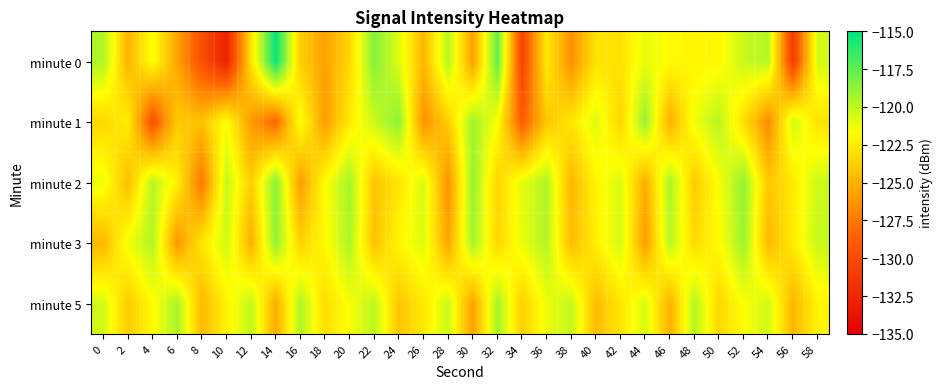

Reading left to right, list all the values displayed in this chart.

minute 0: 0=-119.5	2=-124.9	4=-121.5	6=-125.6	8=-129.8	10=-132.8	12=-122.9	14=-115.2	16=-123.8	18=-125.8	20=-123.4	22=-118.5	24=-120.8	26=-124.8	28=-119.7	30=-125.8	32=-117.6	34=-130.5	36=-122.5	38=-126.5	40=-122.8	42=-122.9	44=-121.1	46=-121.8	48=-122.1	50=-122.0	52=-120.2	54=-119.8	56=-131.1	58=-120.6
minute 1: 0=-123.4	2=-122.3	4=-129.7	6=-123.9	8=-124.3	10=-121.6	12=-125.9	14=-128.3	16=-121.5	18=-125.9	20=-122.5	22=-120.3	24=-118.7	26=-126.4	28=-123.8	30=-119.2	32=-121.6	34=-128.9	36=-124.1	38=-122.7	40=-120.8	42=-123.5	44=-118.9	46=-125.2	48=-121.3	50=-119.8	52=-123.1	54=-126.7	56=-120.4	58=-122.9
minute 2: 0=-121.2	2=-124.5	4=-119.8	6=-122.3	8=-127.6	10=-120.1	12=-123.8	14=-118.5	16=-125.9	18=-121.7	20=-119.3	22=-124.2	24=-122.8	26=-120.6	28=-126.4	30=-118.9	32=-123.5	34=-121.0	36=-119.6	38=-124.8	40=-122.1	42=-120.7	44=-125.3	46=-119.4	48=-123.9	50=-121.5	52=-118.8	54=-124.1	56=-122.6	58=-120.3
minute 3: 0=-124.8	2=-121.3	4=-119.6	6=-126.2	8=-122.7	10=-120.4	12=-125.1	14=-118.8	16=-123.6	18=-121.9	20=-119.5	22=-124.3	24=-122.0	26=-120.8	28=-125.6	30=-119.2	32=-123.4	34=-121.1	36=-119.7	38=-124.6	40=-122.3	42=-120.5	44=-125.9	46=-119.8	48=-123.2	50=-121.8	52=-119.1	54=-124.7	56=-122.5	58=-120.2
minute 5: 0=-120.5	2=-123.9	4=-121.8	6=-119.4	8=-124.7	10=-122.2	12=-120.0	14=-125.3	16=-119.6	18=-123.1	20=-121.5	22=-119.9	24=-124.2	26=-122.6	28=-120.3	30=-125.8	32=-119.3	34=-123.7	36=-121.2	38=-120.1	40=-124.5	42=-122.8	44=-120.6	46=-125.1	48=-119.7	50=-123.4	52=-121.6	54=-120.4	56=-124.9	58=-122.1